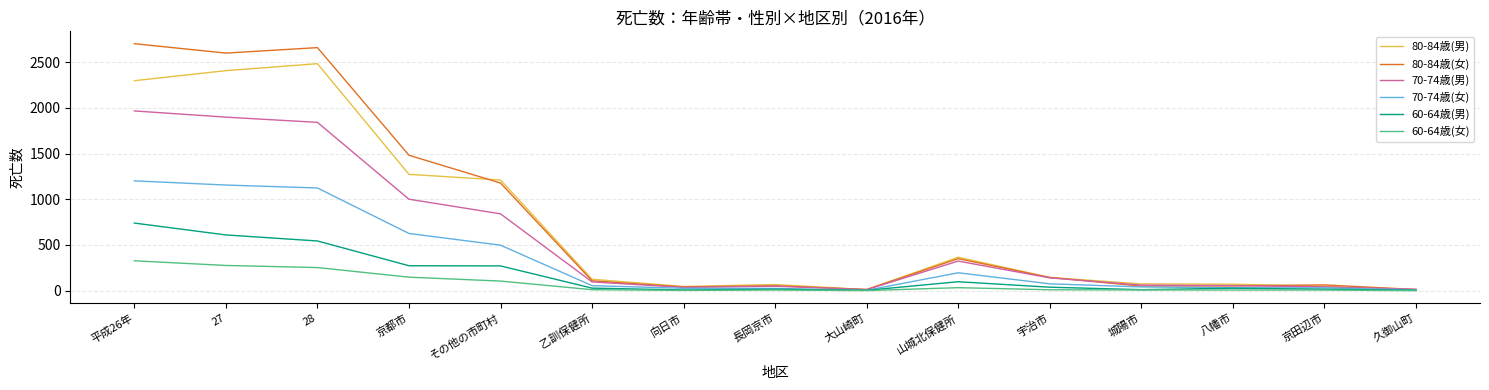

True or false: 80-84歳(男) has a value of 46 at 向日市.

True